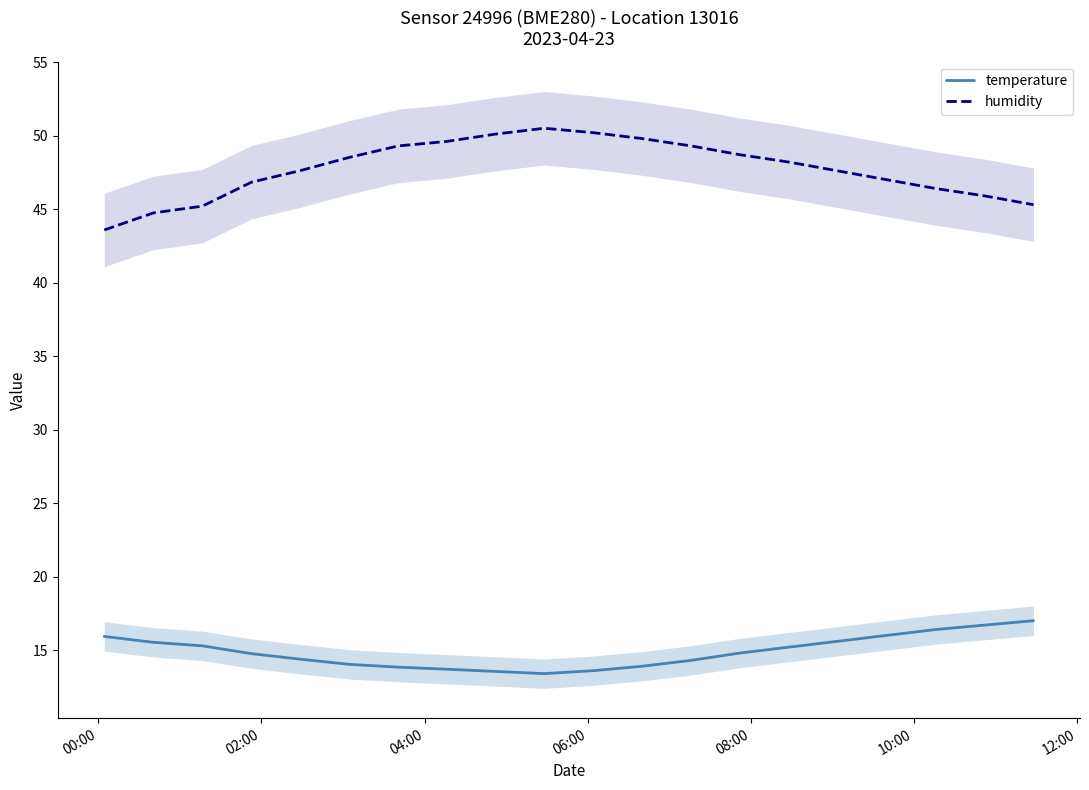

What is the average value of the humidity series?

47.7